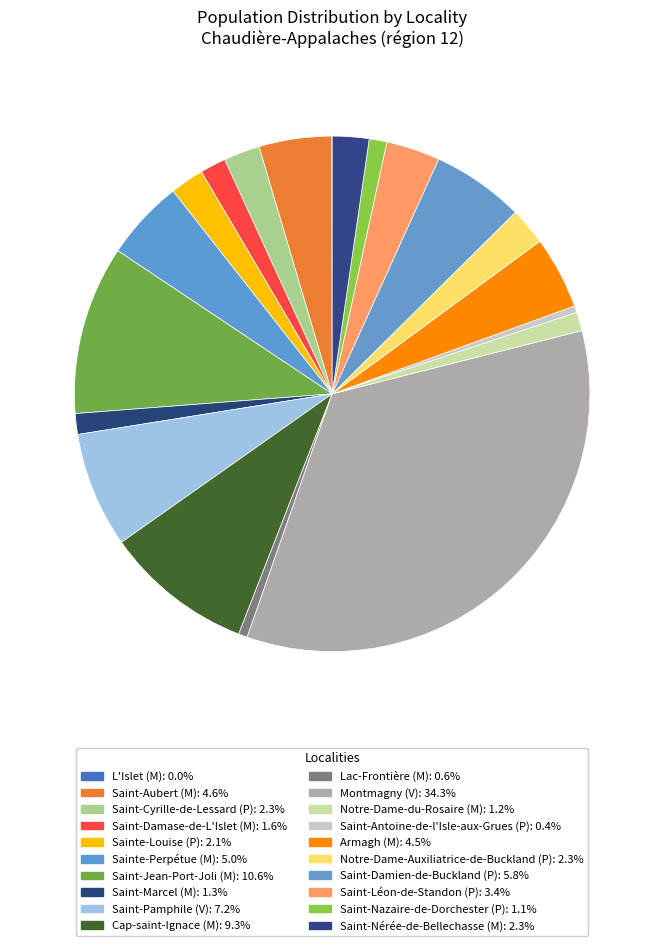

How many slices are in this pie chart?

20